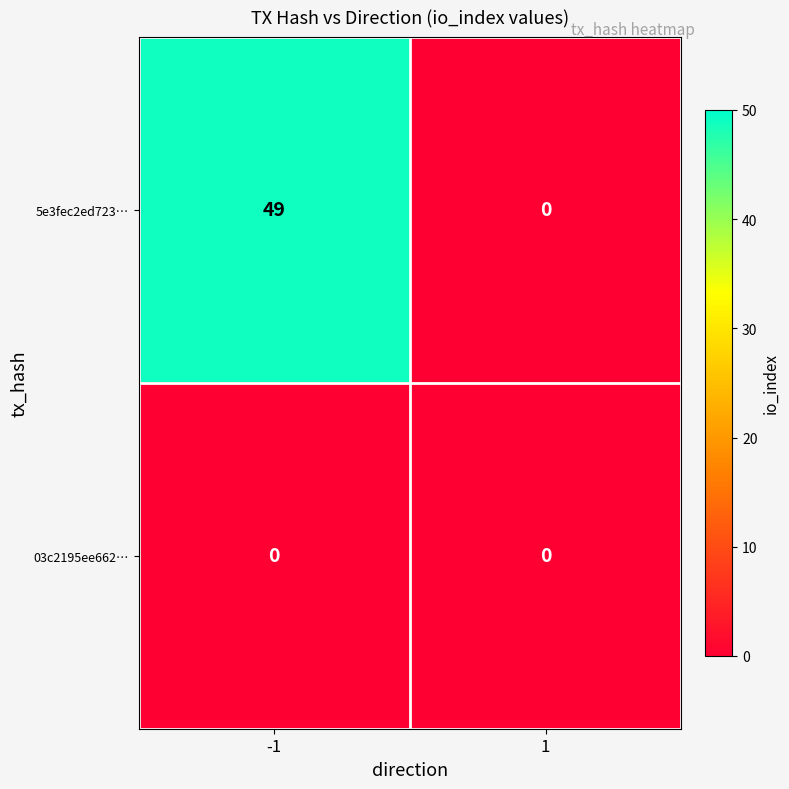

What is the difference between the maximum and minimum values in the 5e3fec2ed723… series?

49